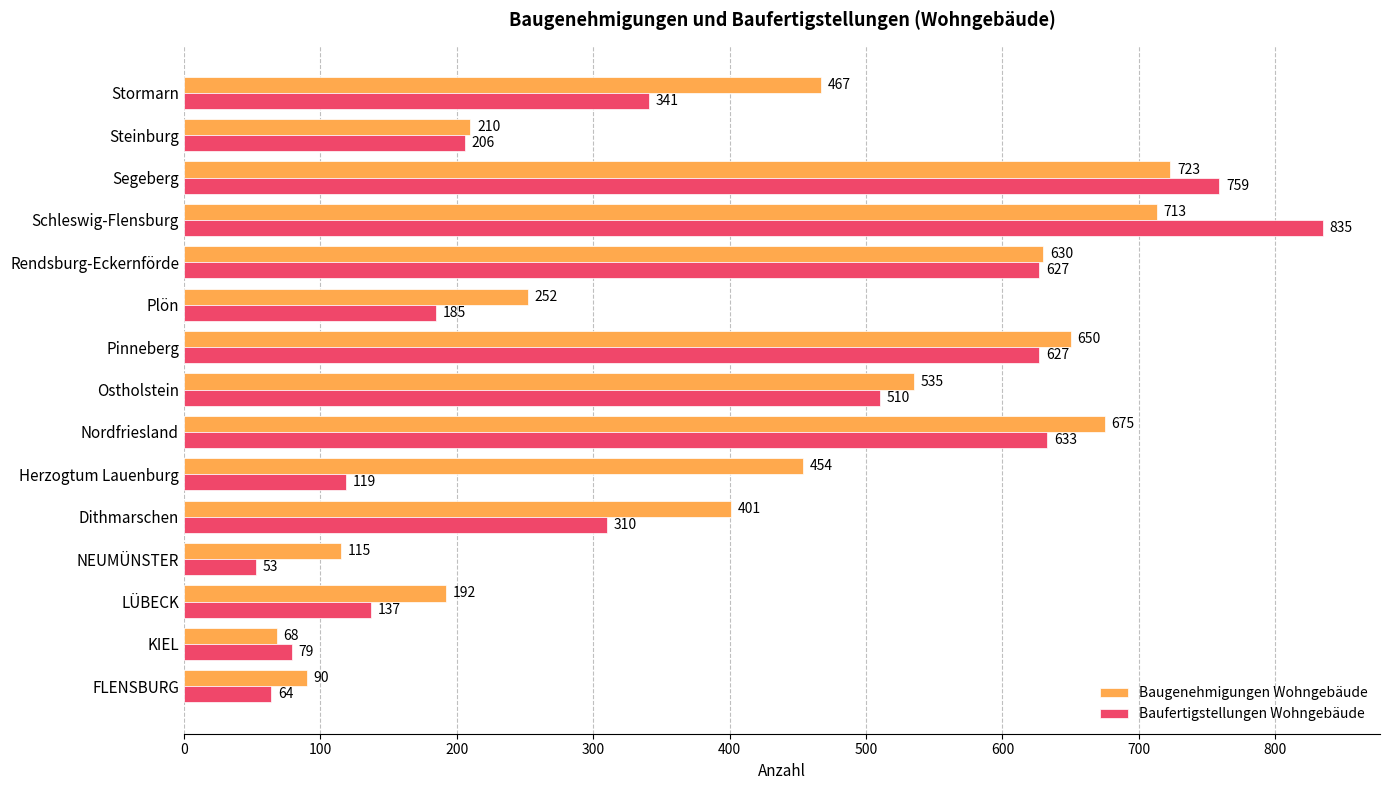

What is the difference between the highest and lowest values at NEUMÜNSTER?

62